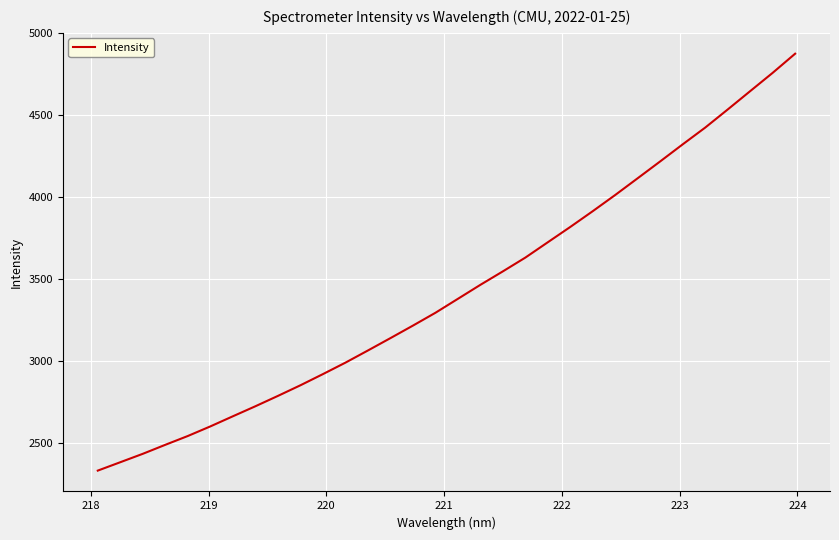

What is the difference between the maximum and minimum values?

2544.5